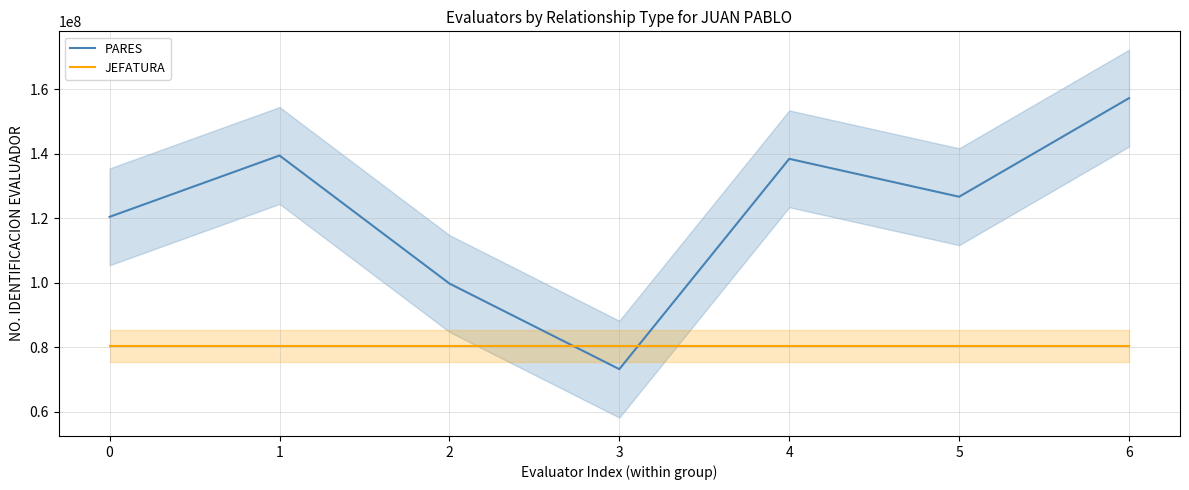

Is it true that the value at 4 is 96459044?

False